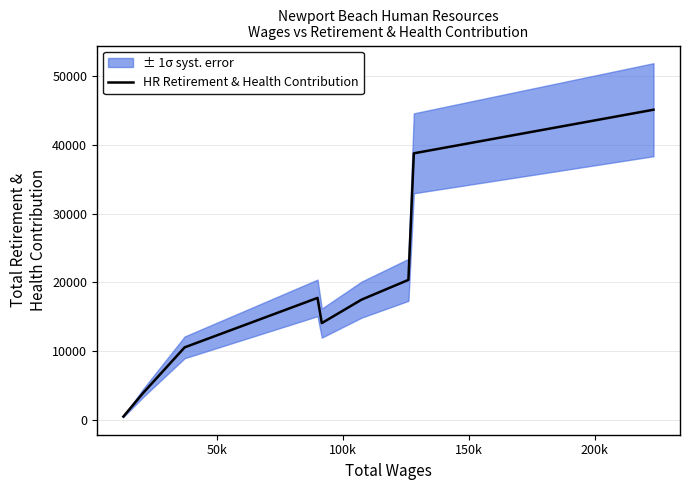

How many values are below 17481?

4